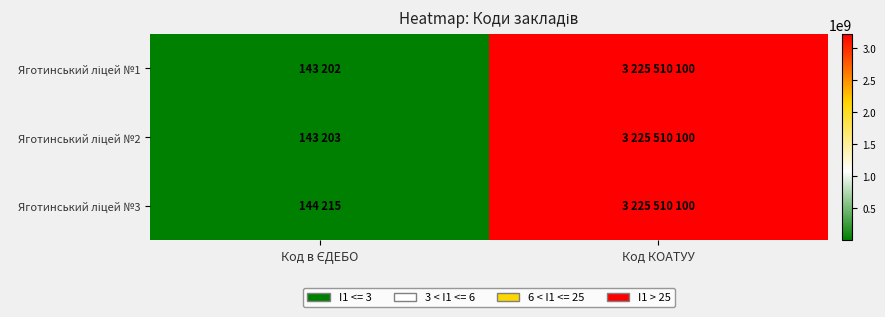

At how many categories does at least one series exceed 2614990528?

1